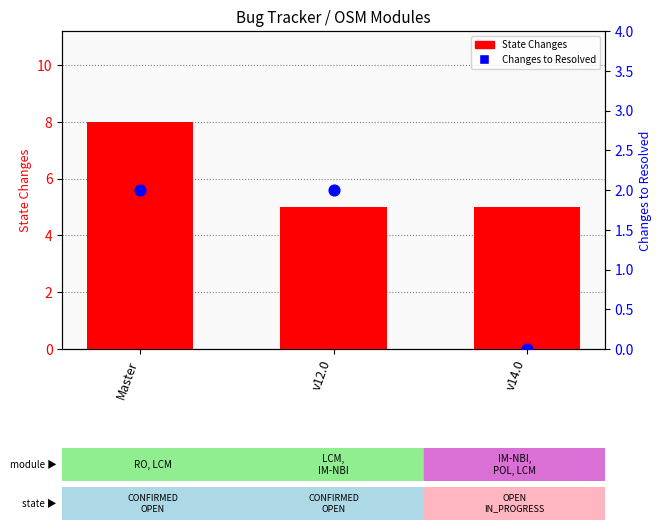

At which category is the sum across all series the highest?

Master